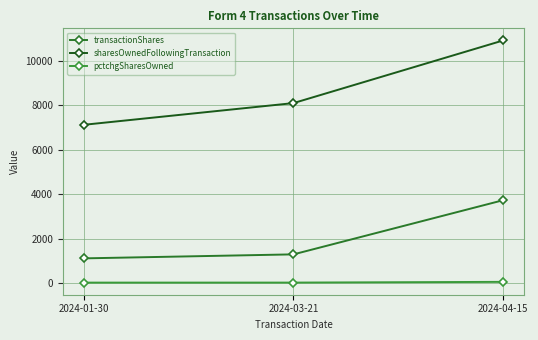

What is the total value across all series at 2024-03-21?

9396